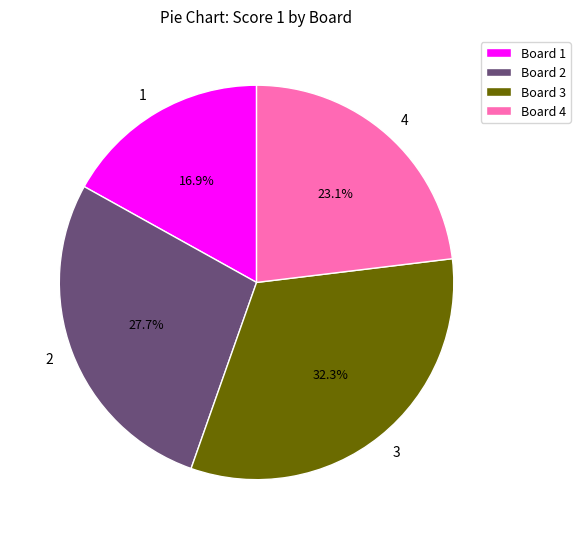

Does Board 1 account for over 50% of the chart?

No